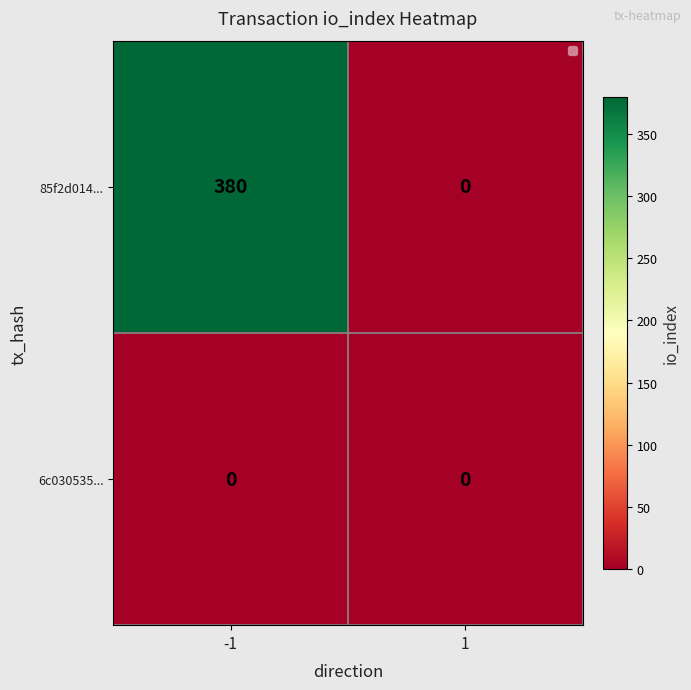

List the series in order of their overall mean, lowest first.

6c030535..., 85f2d014...